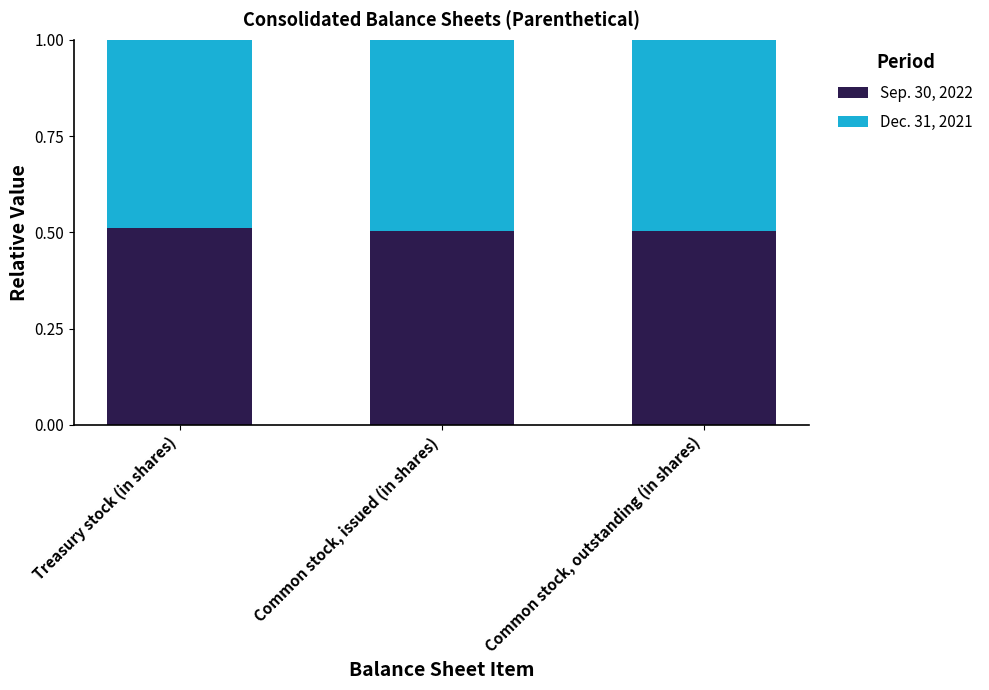

Are the bars grouped side by side (vs. stacked)?

No